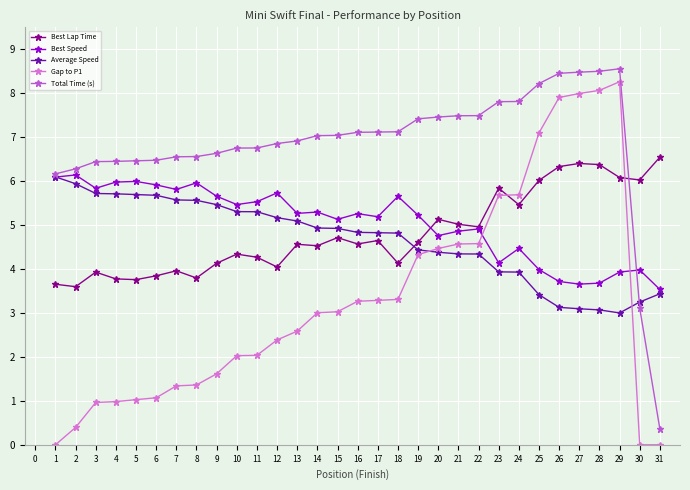

Which series changed the most between 17 and 30?

Total Time (s)